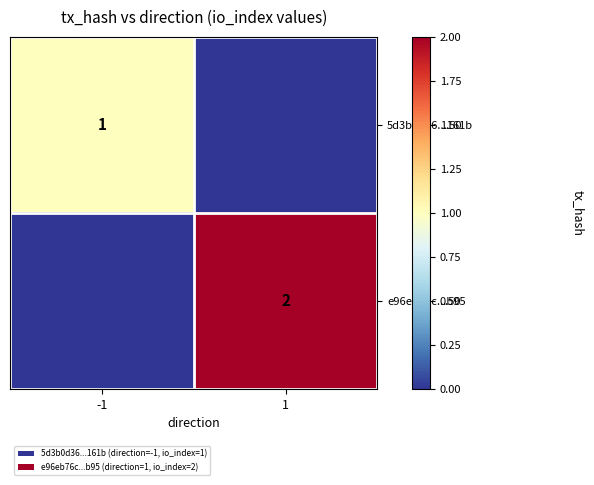

True or false: e96eb76c...b95 has a value of 2 at 1.

True